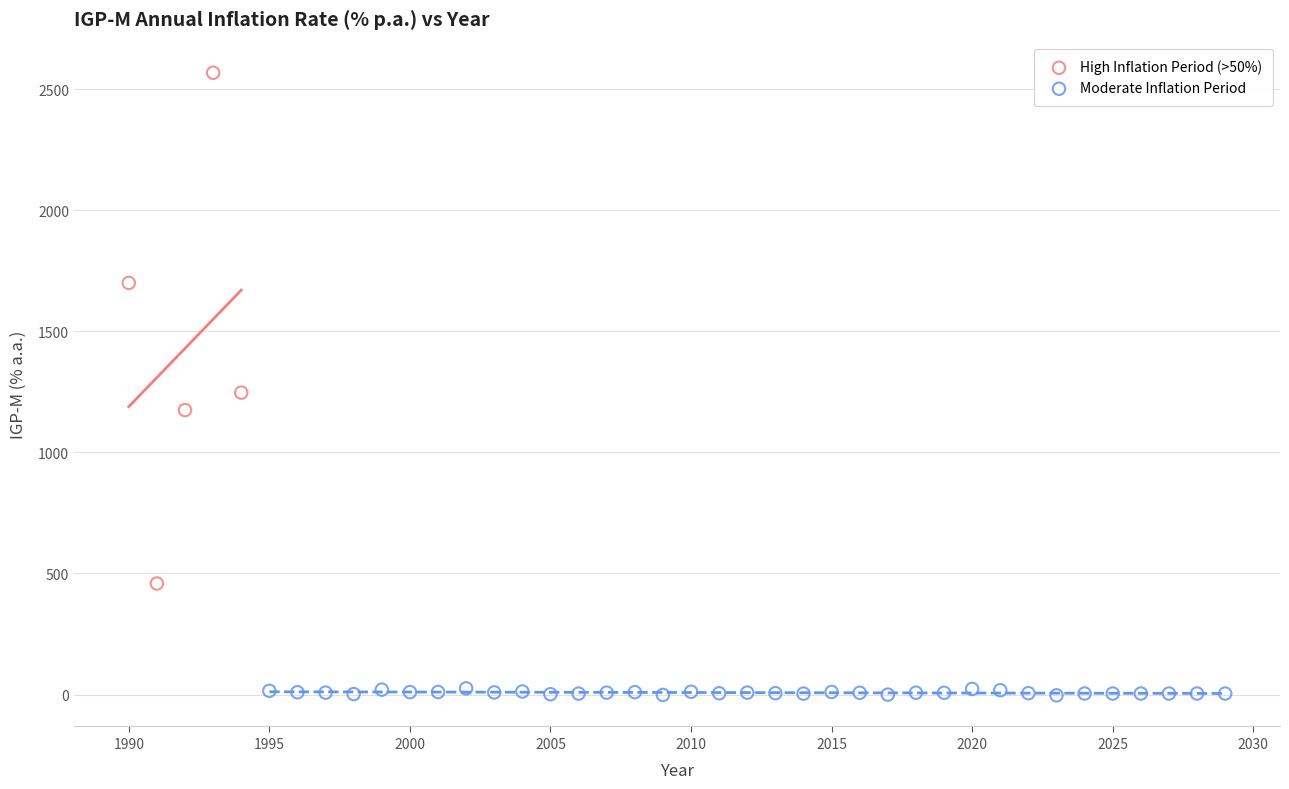

Which series reaches the maximum Y coordinate?

High Inflation Period (>50%)